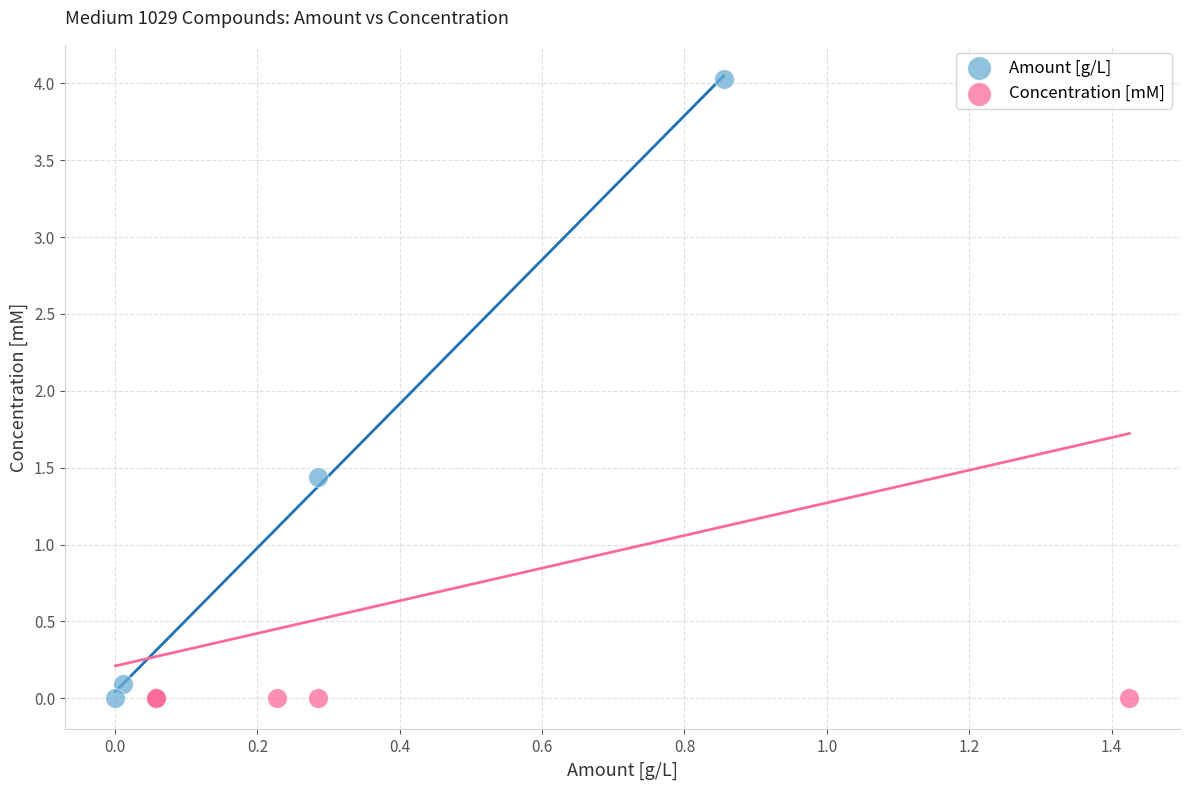

Which series reaches the maximum Y coordinate?

Amount [g/L]